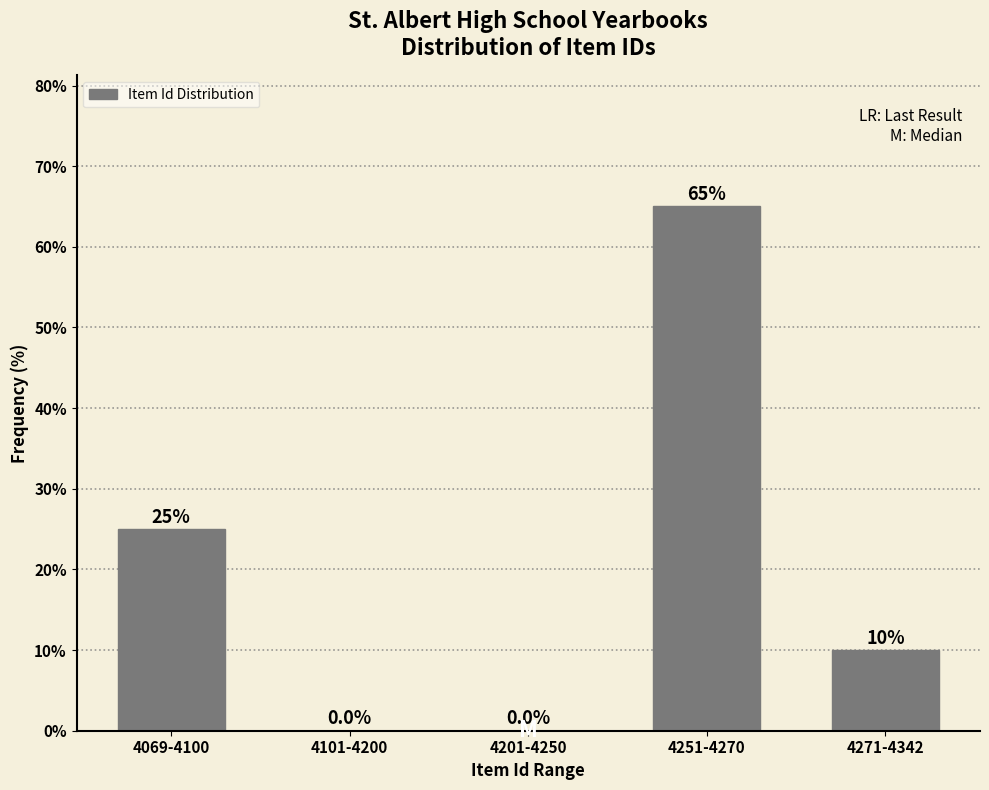

Reading right to left, list all the values displayed in this chart.

4271-4342=10	4251-4270=65	4201-4250=0	4101-4200=0	4069-4100=25